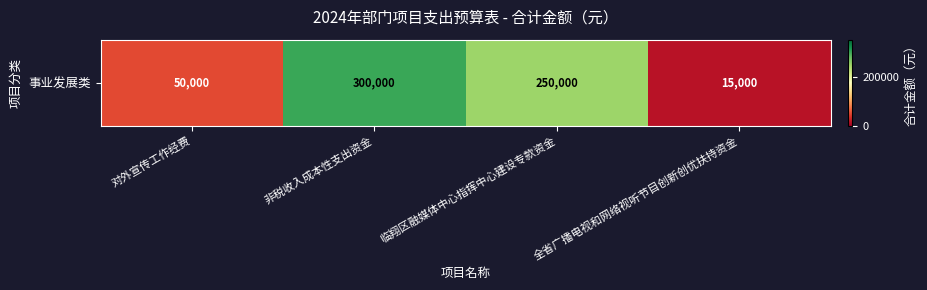

Is it true that the value at 对外宣传工作经费 is 81220?

False